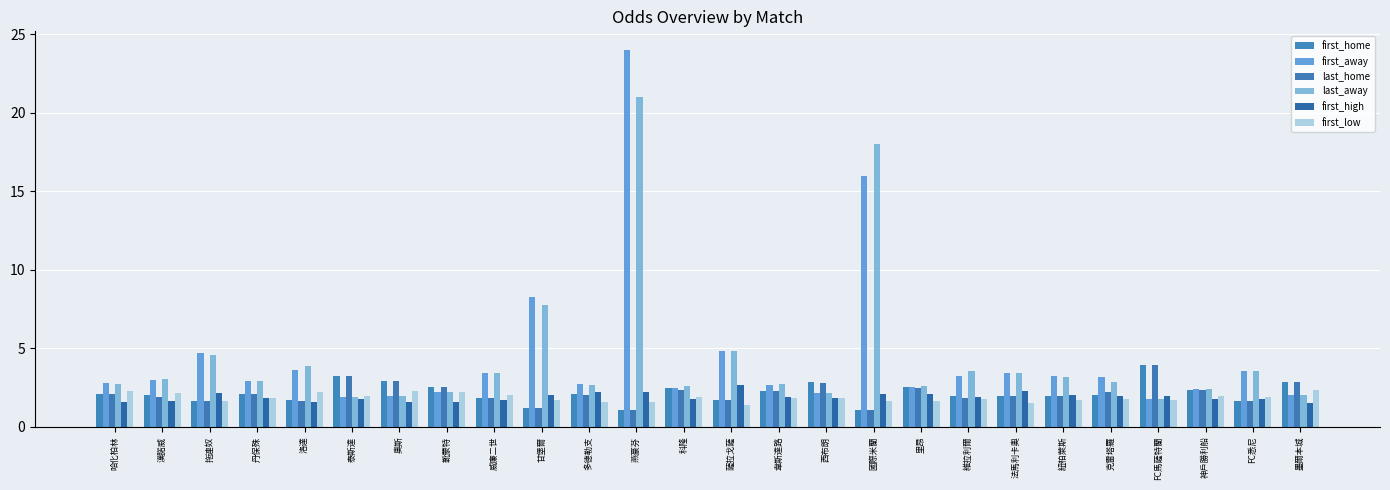

Which has a higher value, 燕豪芬 or 洛達?

洛達